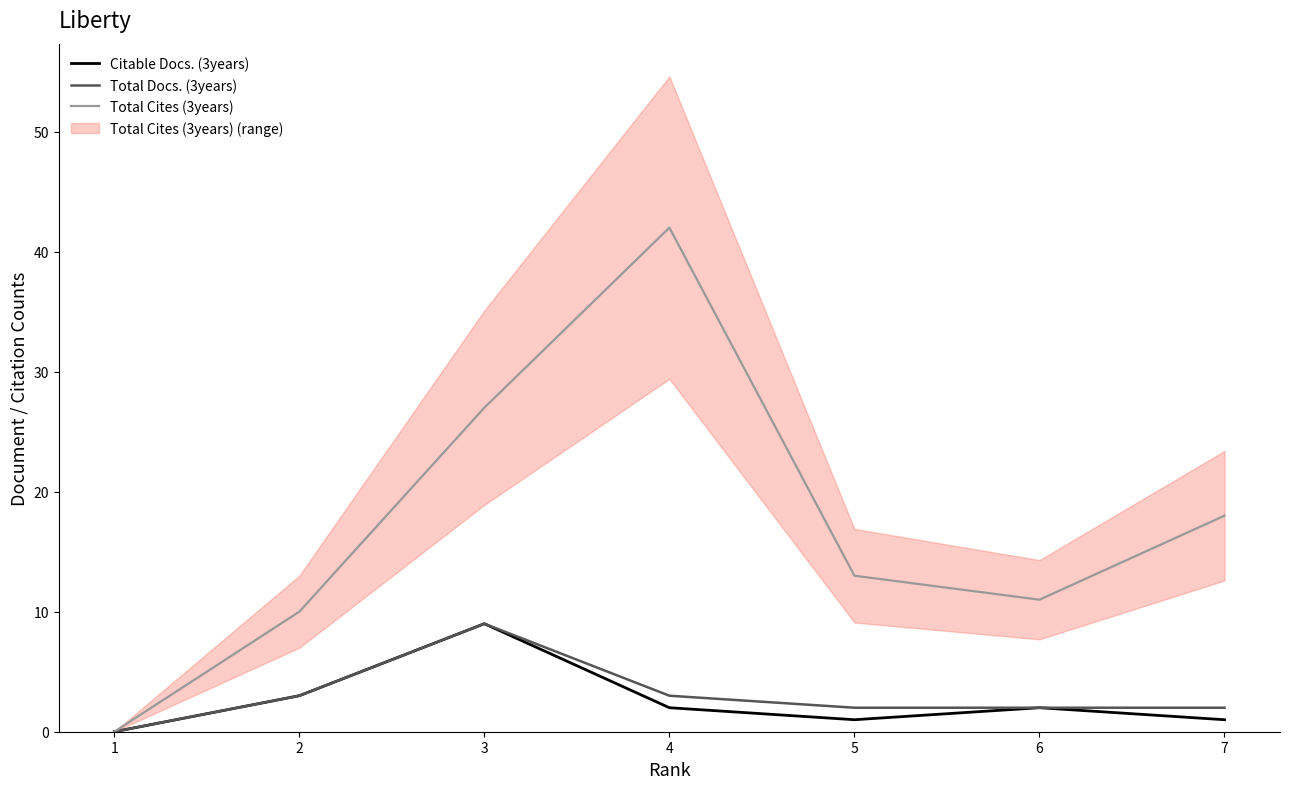

How many Total Docs. (3years) values are between 2 and 3?

5